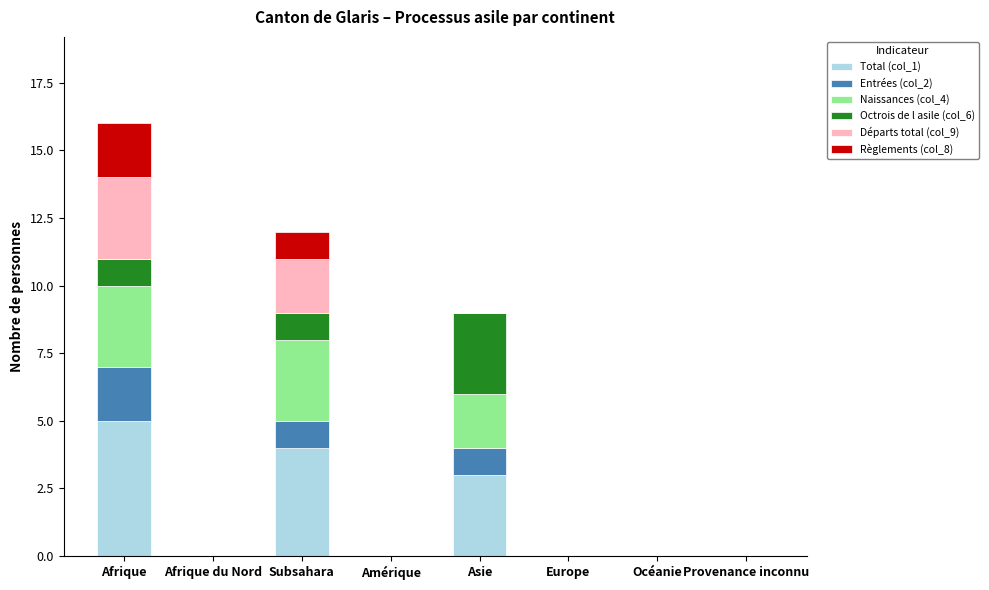

What are all the series names shown in the legend?

Total (col_1), Entrées (col_2), Naissances (col_4), Octrois de l asile (col_6), Départs total (col_9), Règlements (col_8)